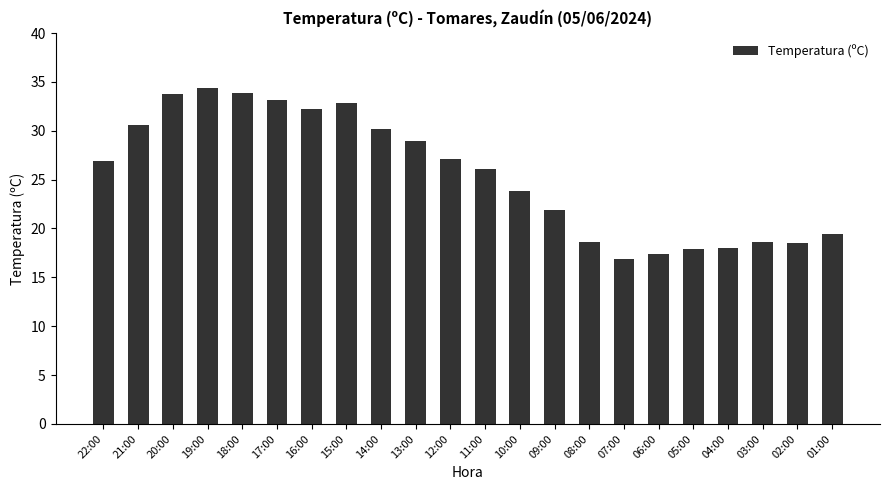

How many series are shown in this chart?

1